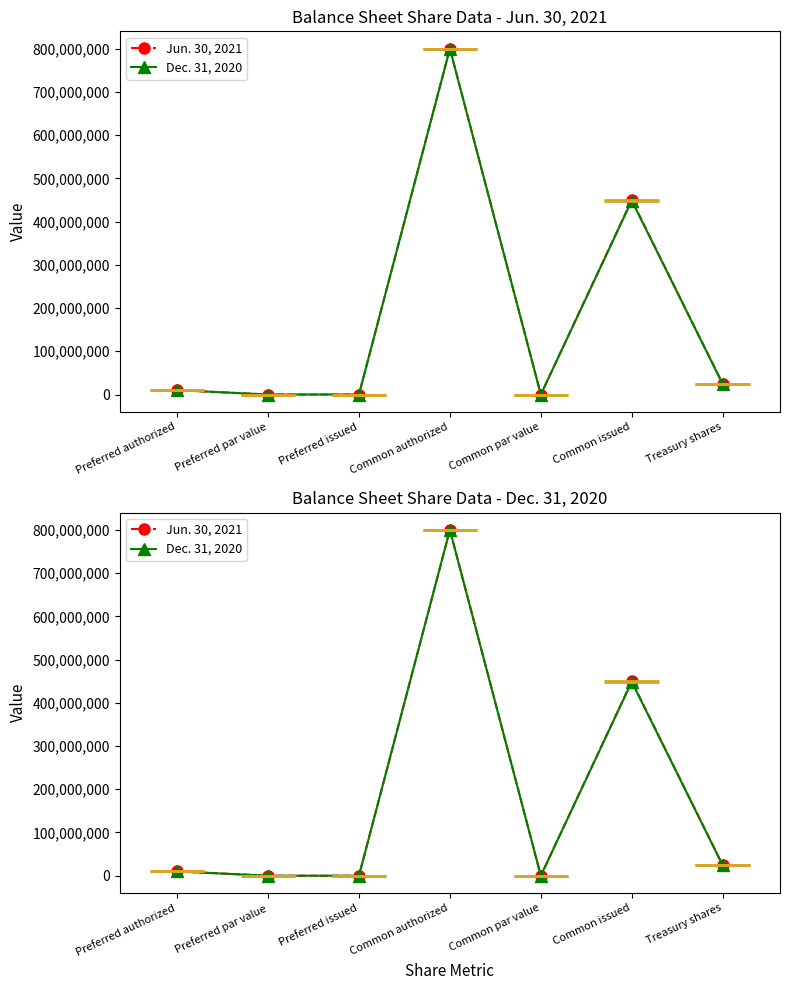

What is the sum of all Jun. 30, 2021 values?

1284400002